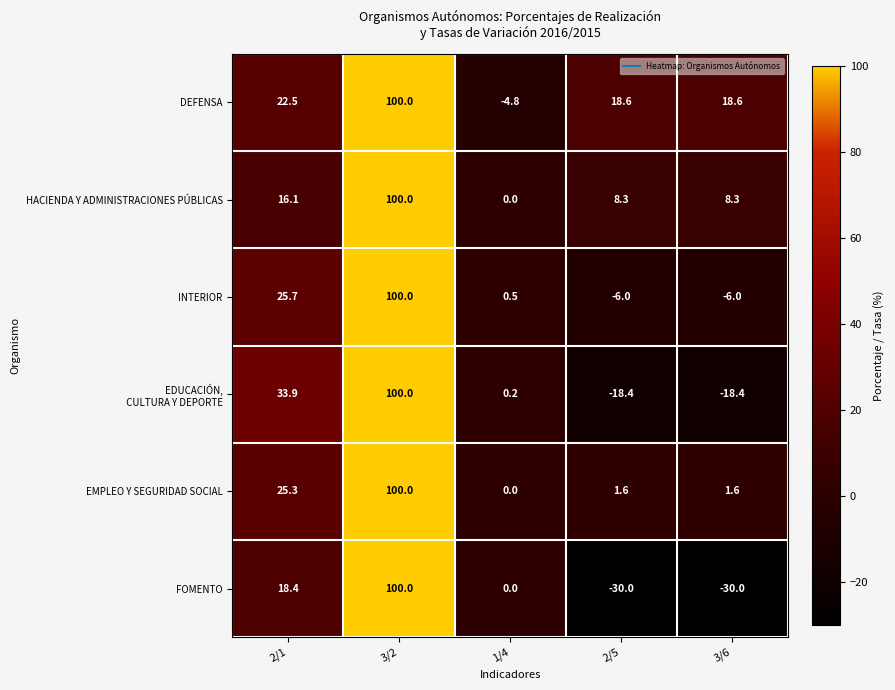

The FOMENTO series shows -30.0 at 2/5. True or false?

True